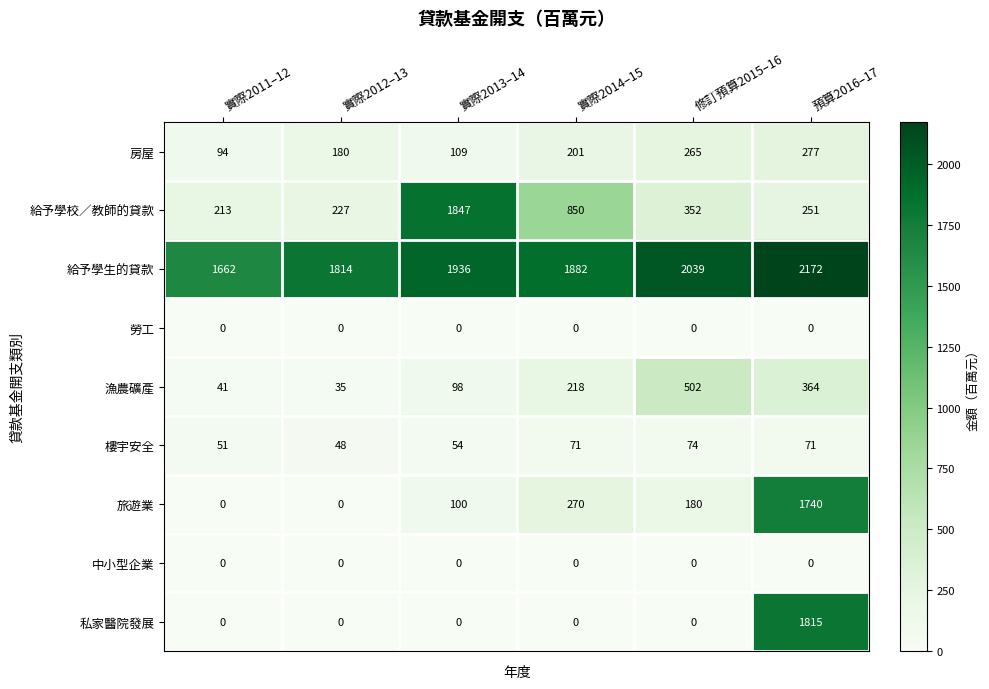

What is the total value across all series at 修訂預算2015–16?

3412